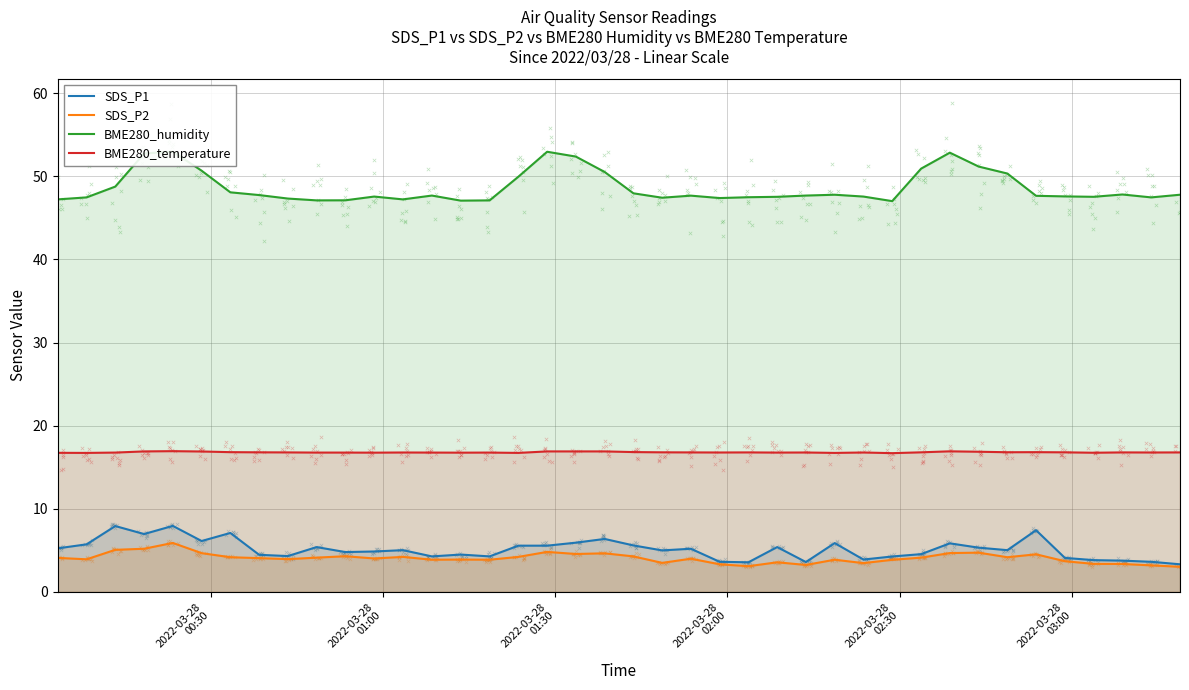

What are all the series names shown in the legend?

SDS_P1, SDS_P2, BME280_humidity, BME280_temperature